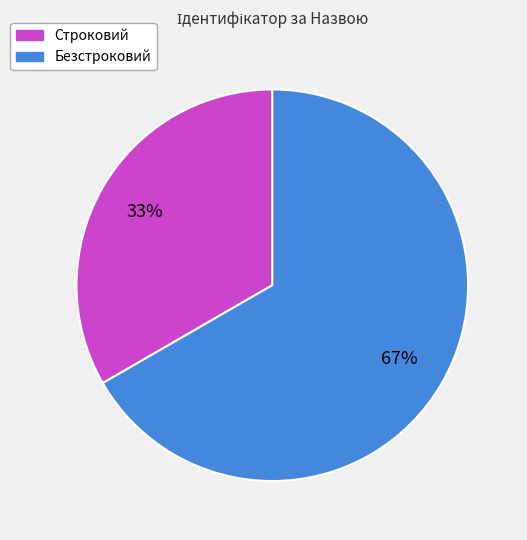

To the nearest percent, what is the average slice percentage?

50%